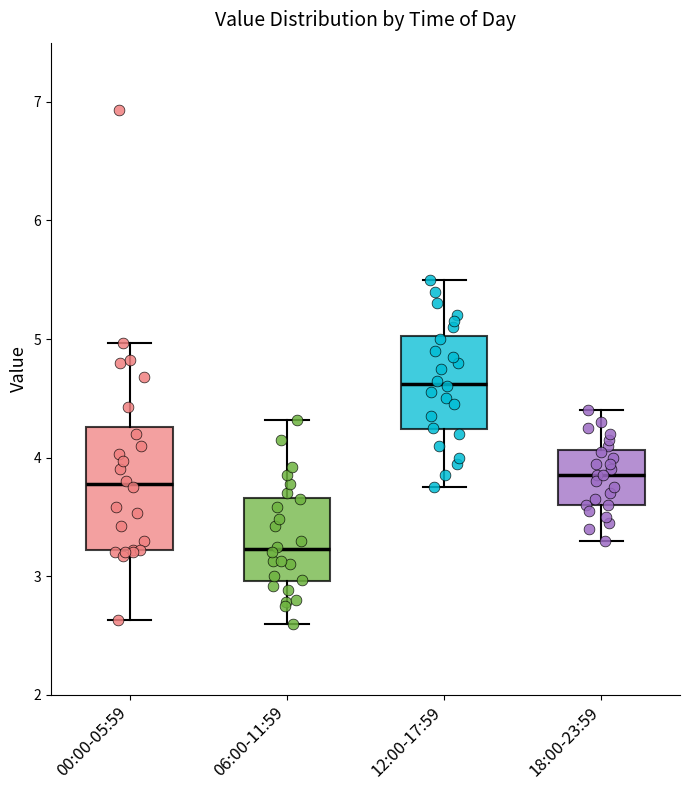

Which box's median line is the lowest?

06:00-11:59